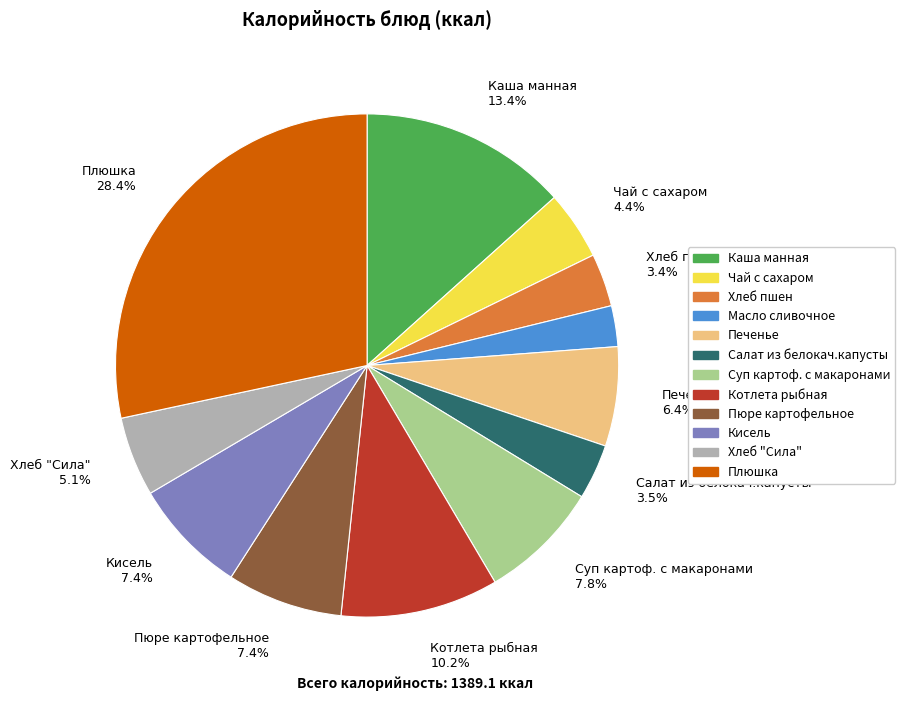

How many segments does this pie chart have?

12